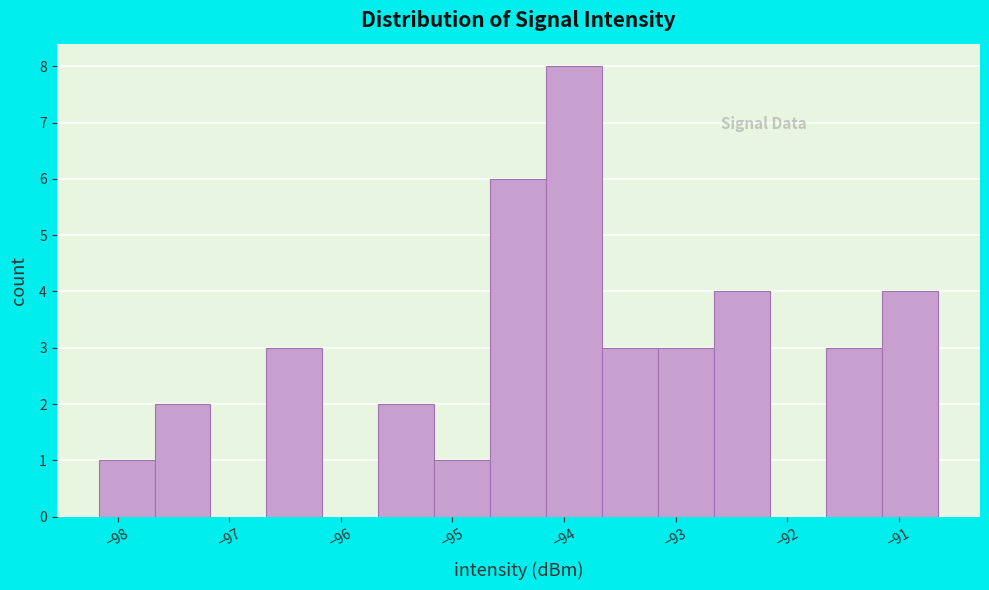

What is the height of the bar covering -98.2 to -97.7 on the x-axis? Neither the bar edges nor the heights are printed on the chart, so give them approximately, as read against the axes.

1